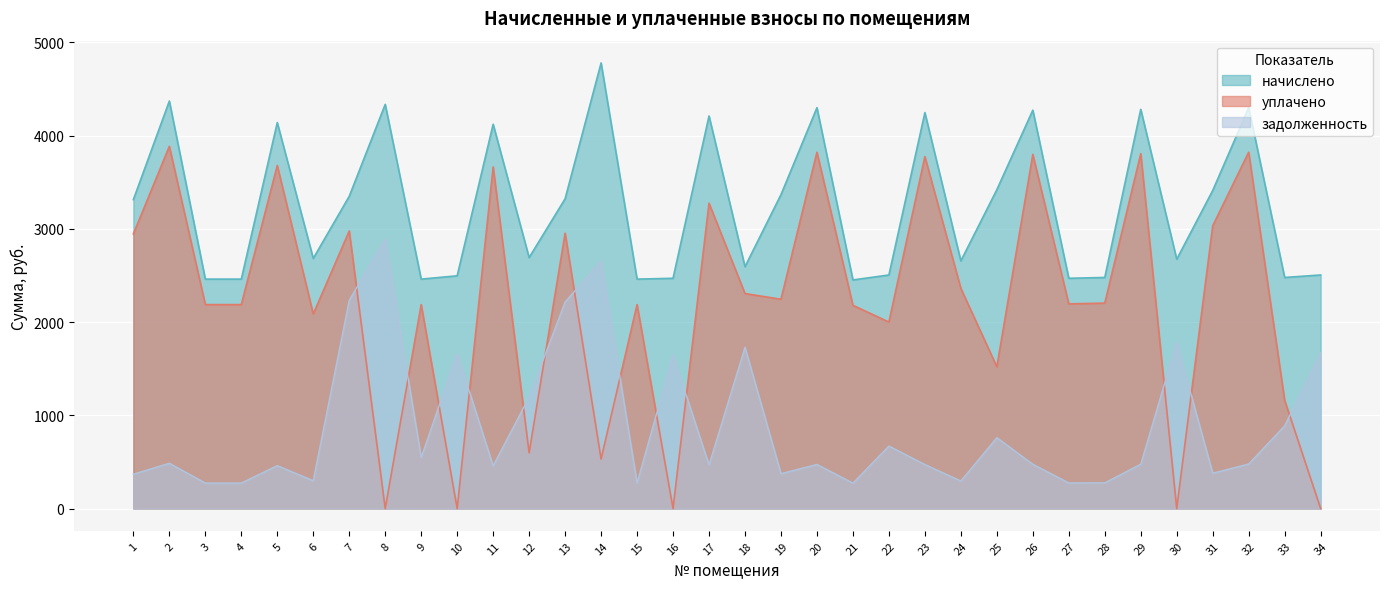

Count the number of categories in the chart.

34